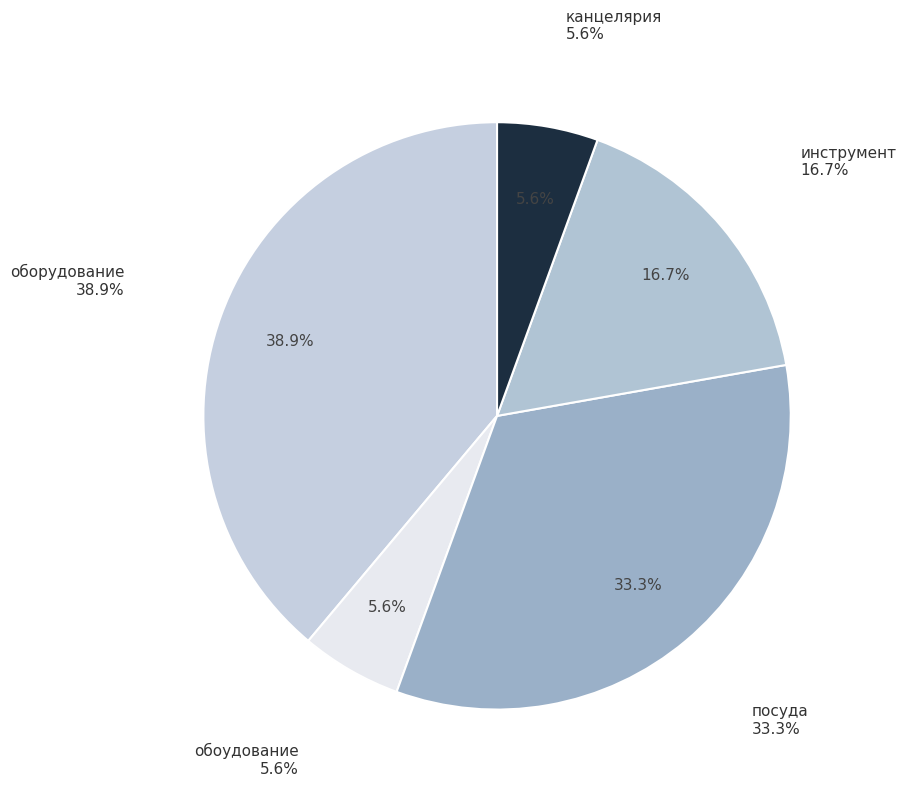

True or false: инструмент accounts for 30% of the total.

False